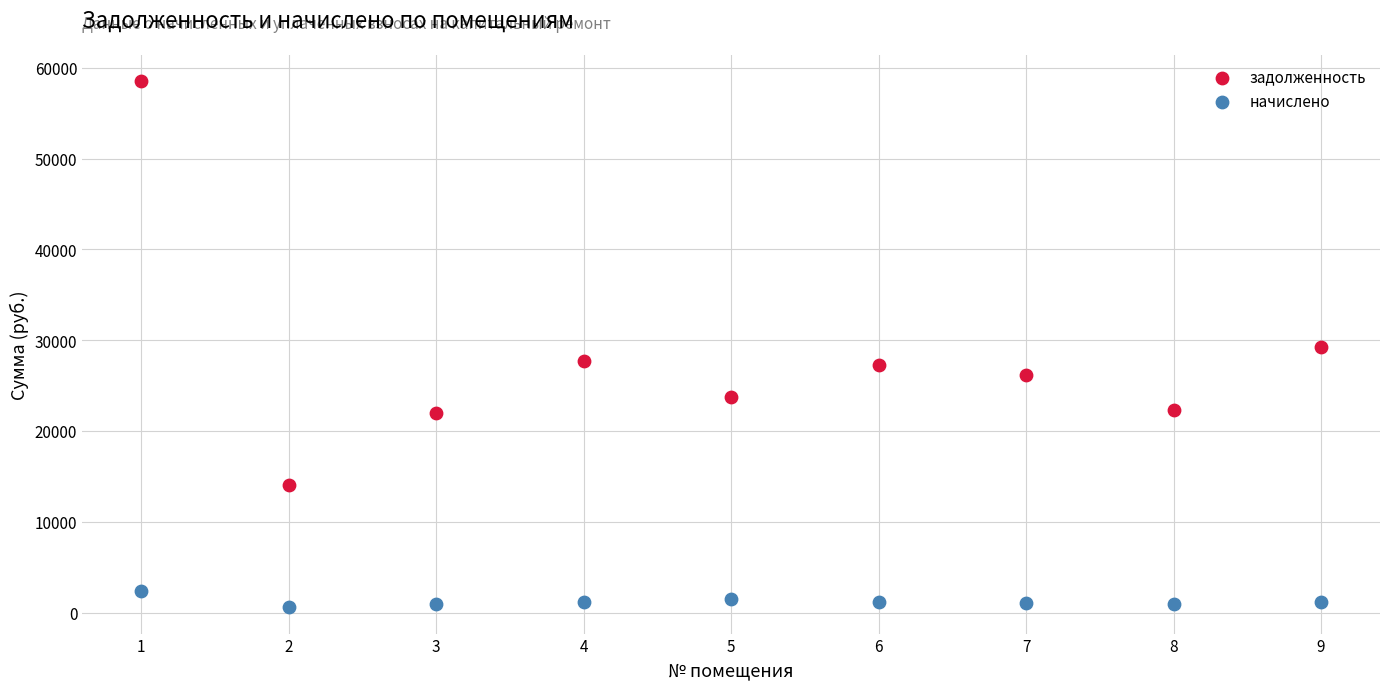

Which series reaches the minimum Y coordinate?

начислено